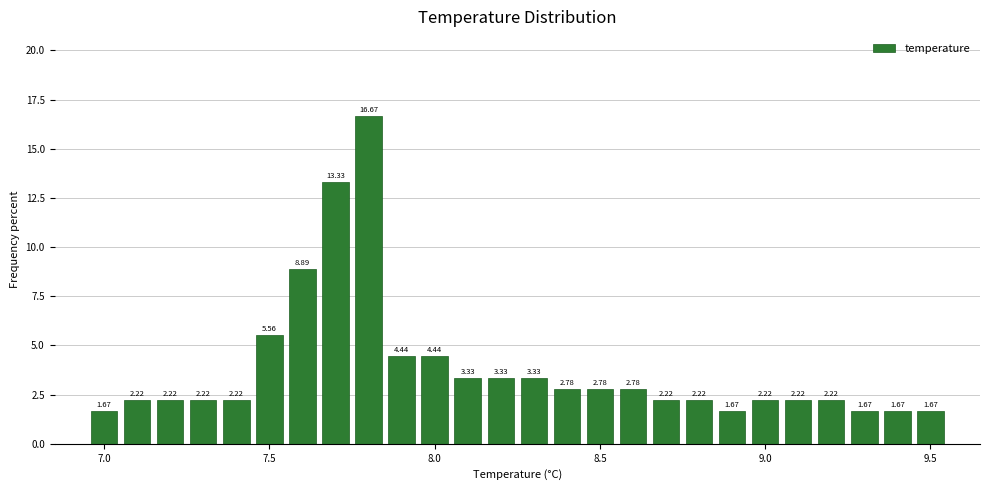

Around what value on the x-axis is the tallest bar? Give the approximate position of its centre, as read against the axis.

7.80